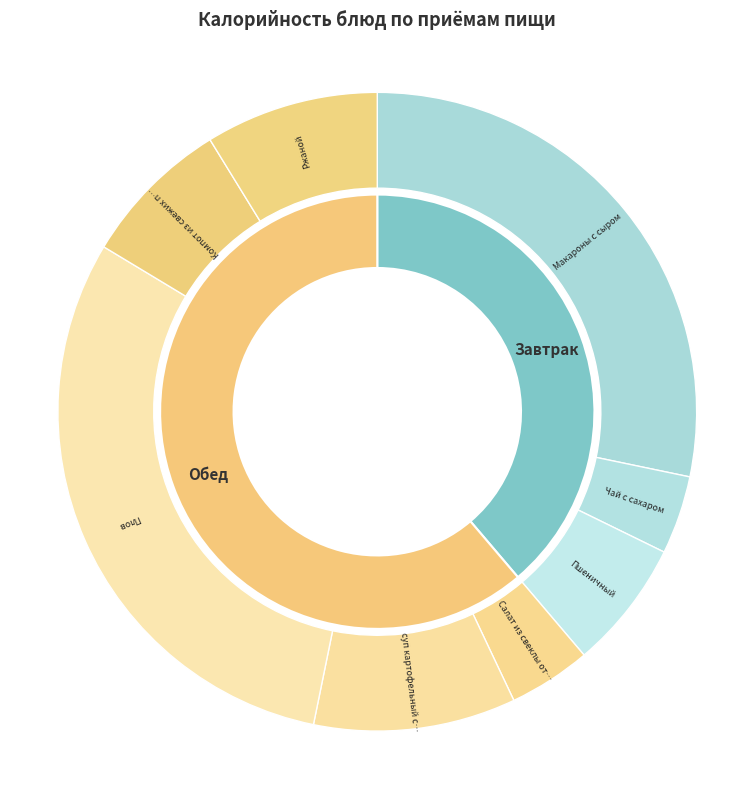

Rank the categories by value from highest to lowest.

Плов, Макароны с сыром, суп картофельный с макаронными изделиями, Ржаной, Компот из свежих плодов, Пшеничный, Салат из свеклы отварной, Чай с сахаром